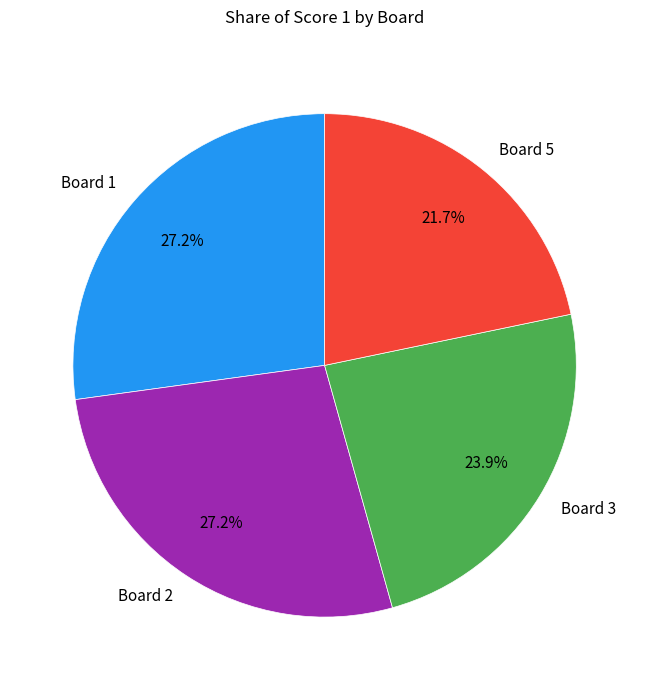

Is it true that Board 1 is 20% of the pie?

False